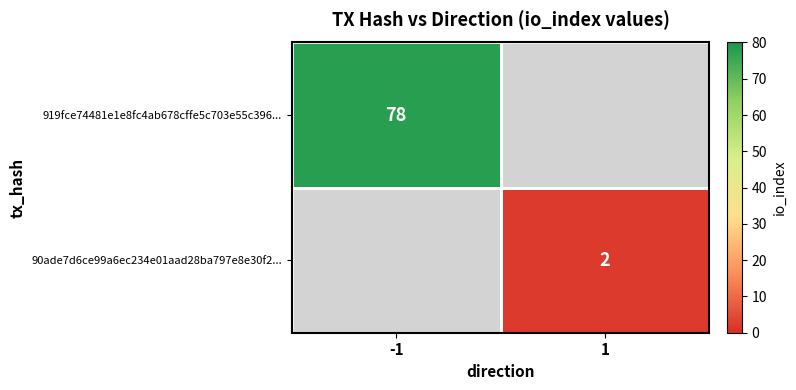

At how many categories does at least one series exceed 25?

1